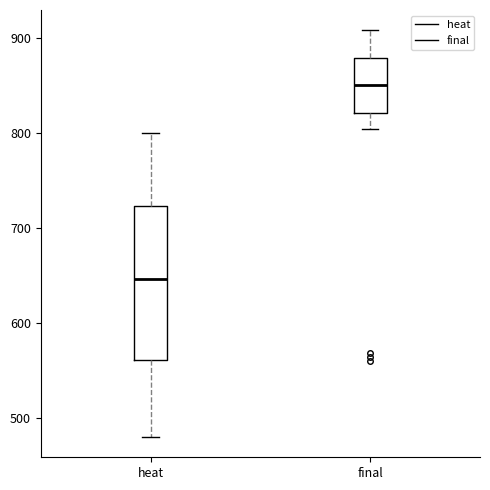

Which box's median line is the highest?

final